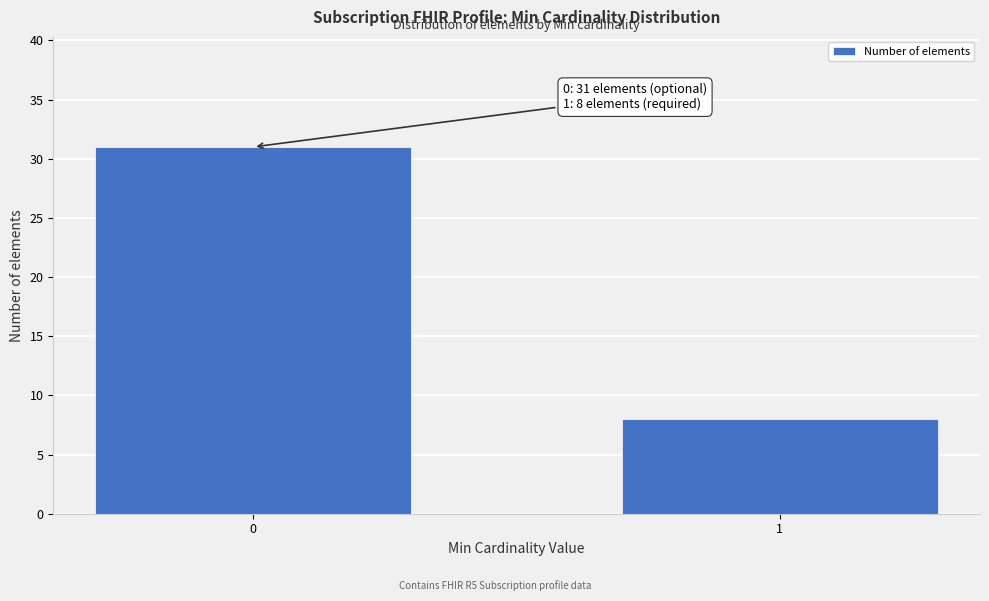

Reading left to right, list all the values displayed in this chart.

0=31	1=8